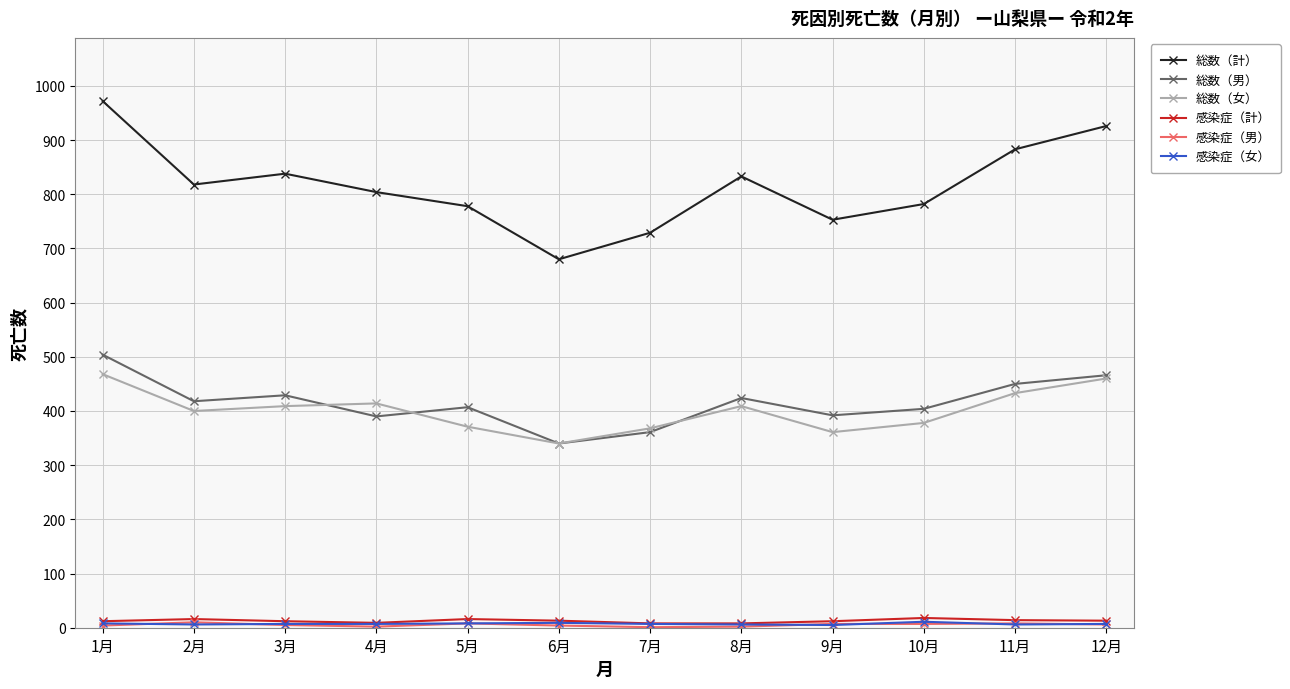

What is the sum of all 感染症（計） values?

151